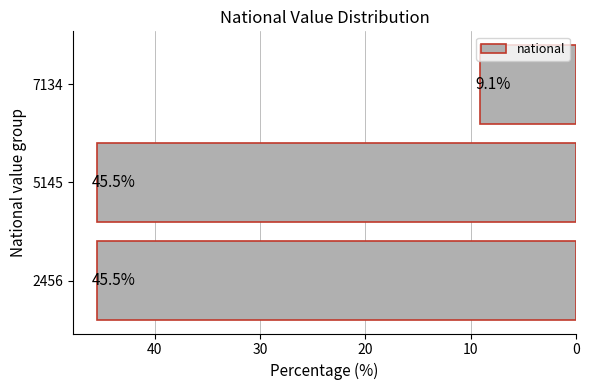

Reading bottom to top, list all the values displayed in this chart.

2456=45.5	5145=45.5	7134=9.1